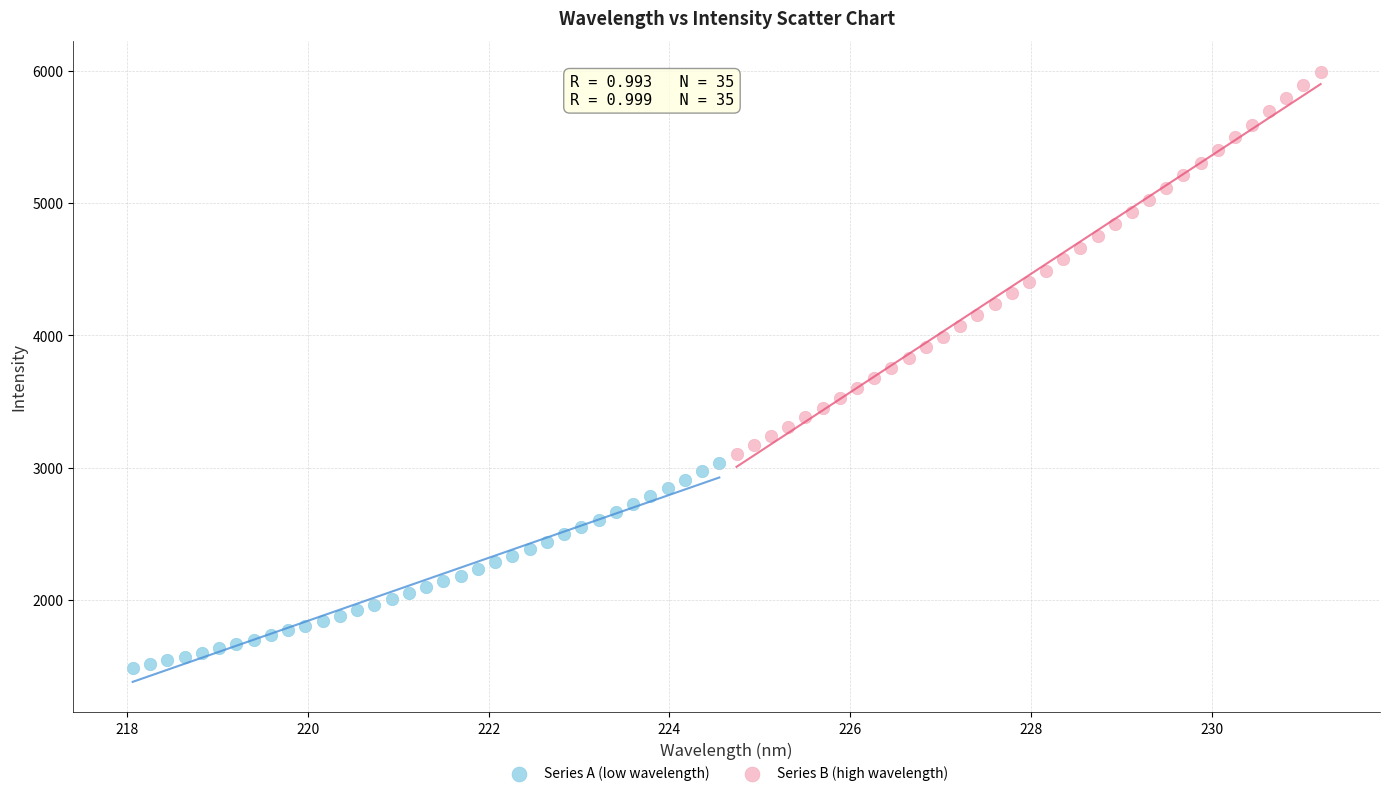

Which series contains the lowest Y value?

Series A (low wavelength)